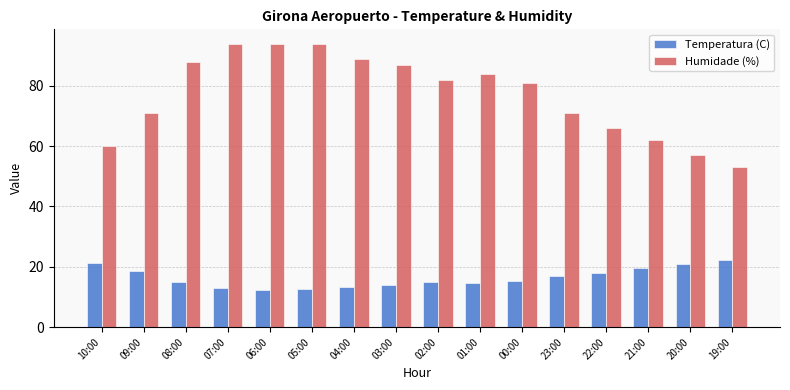

At how many categories does at least one series exceed 19?

16